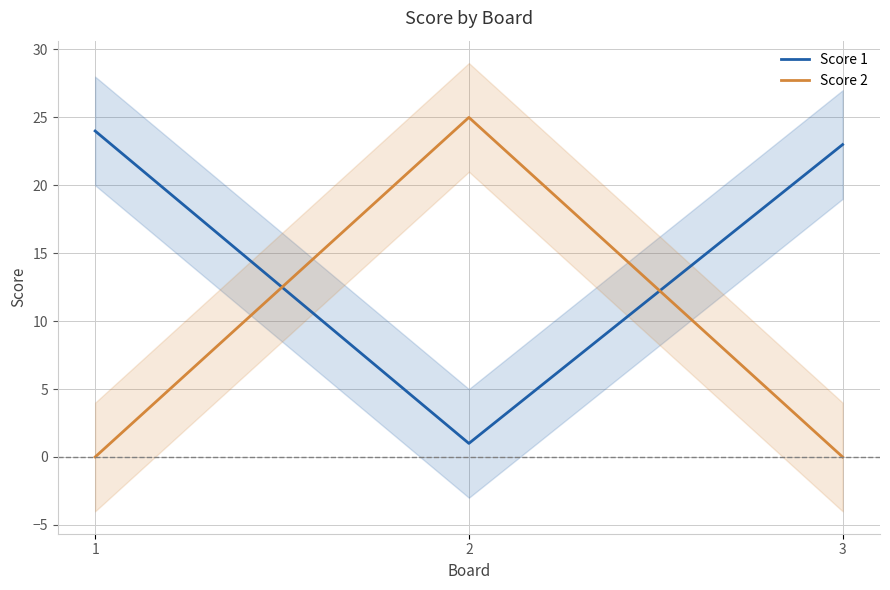

Is the value of Score 2 at 3 greater than the value of Score 1 at 1?

No